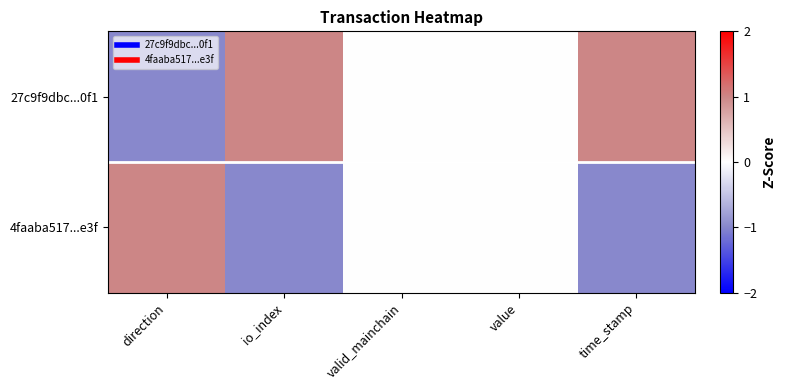

What is the spread (max minus min) of values at io_index?

2